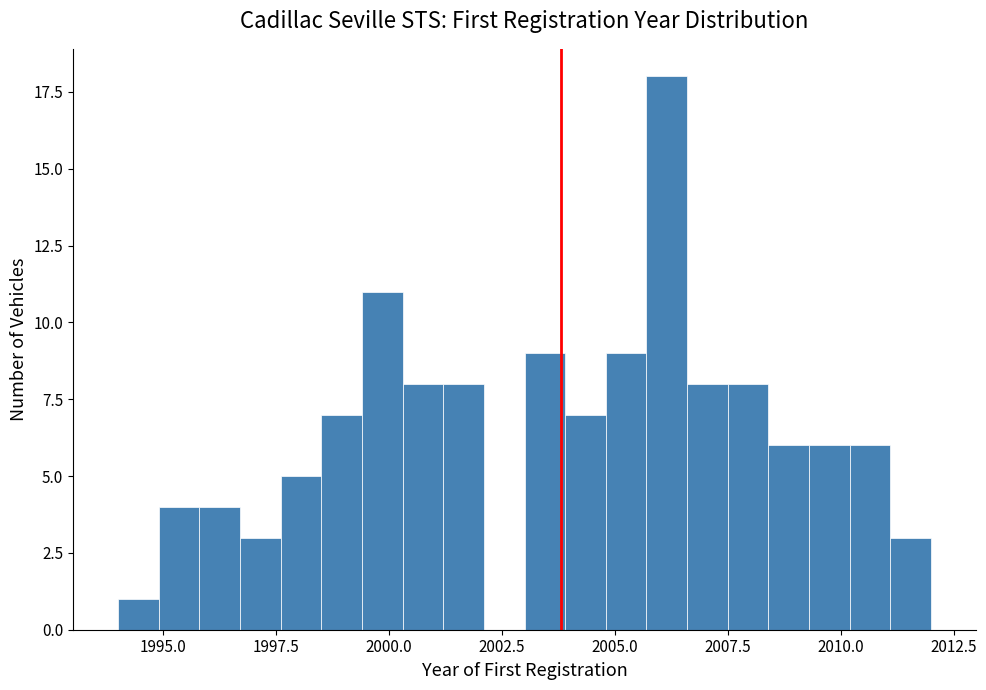

Around what value on the x-axis is the tallest bar? Give the approximate position of its centre, as read against the axis.

2006.0